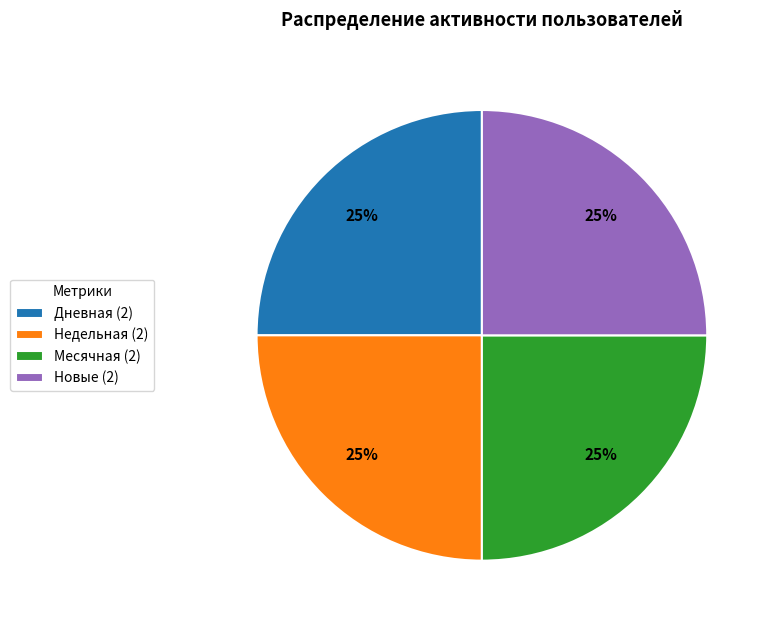

To the nearest percent, what is the difference between the largest and smallest slice percentages?

0%